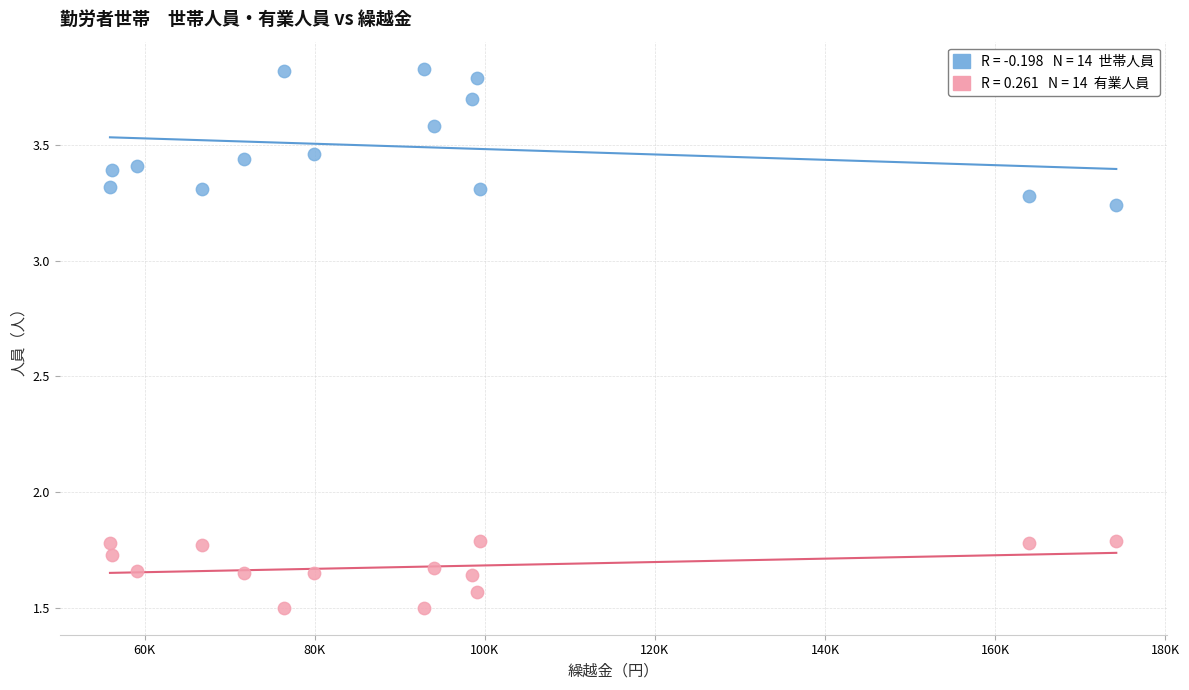

Across all data points, what is the range of X values (max minus min)?

118330.0